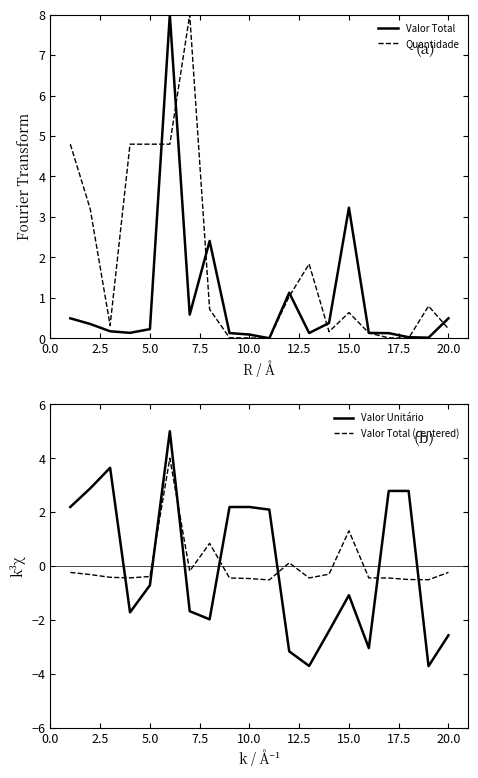

The Quantidade series shows 4.8 at 5.0. True or false?

True